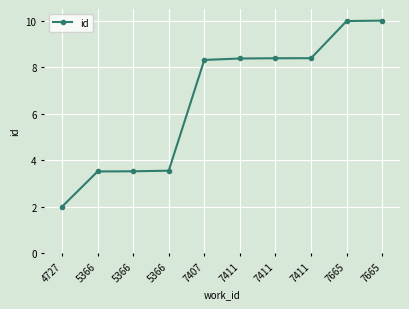

Reading right to left, list all the values displayed in this chart.

10.0	10.0	8.4	8.4	8.4	8.3	3.5	3.5	3.5	2.0